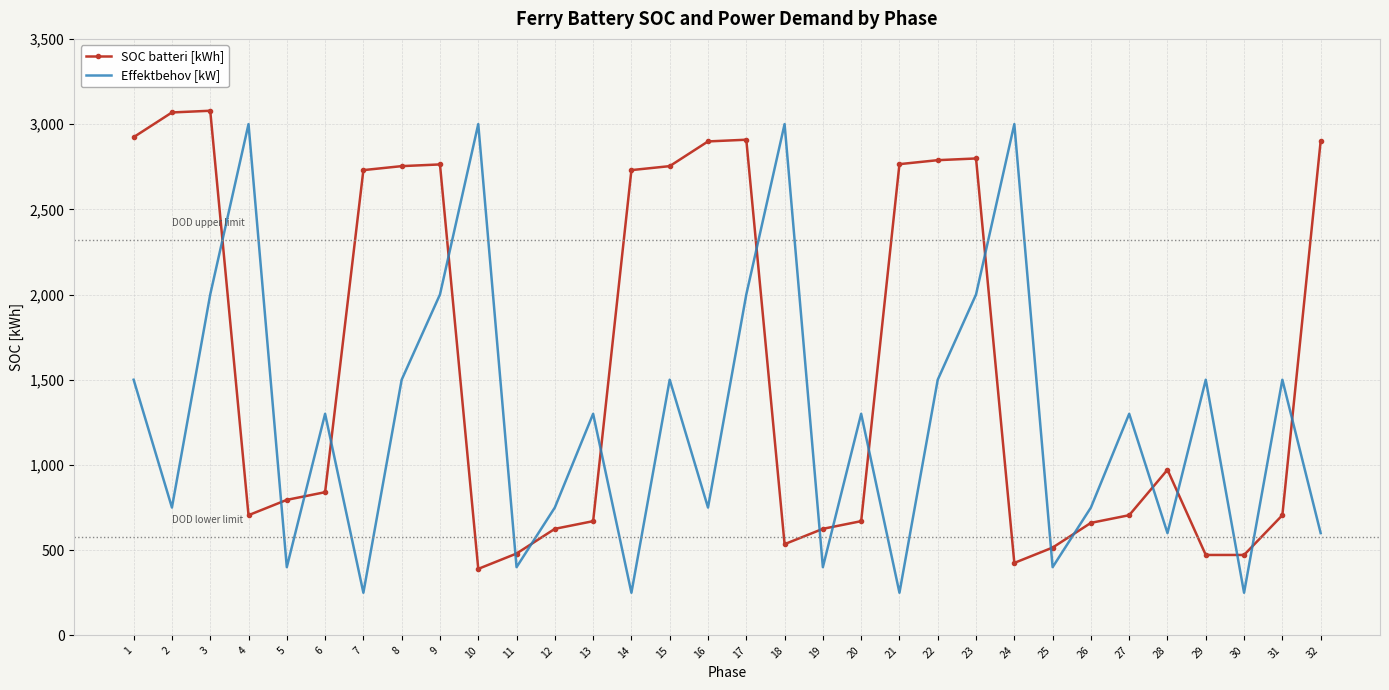

The value of Effektbehov [kW] at 31 is 1500.0. True or false?

True